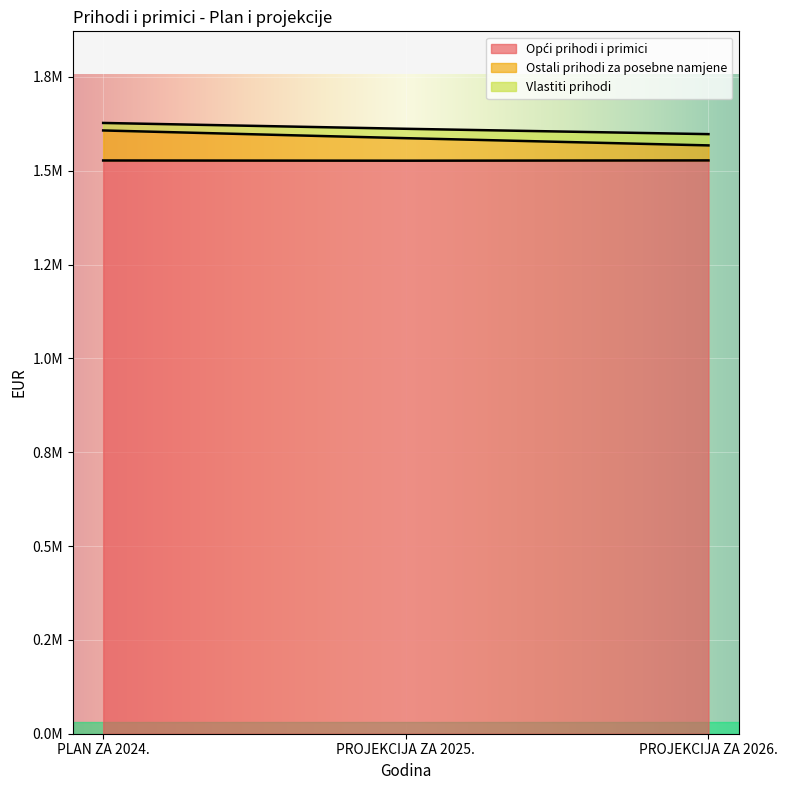

Is it true that Ostali prihodi za posebne namjene equals 2509773 at PLAN ZA 2024.?

False